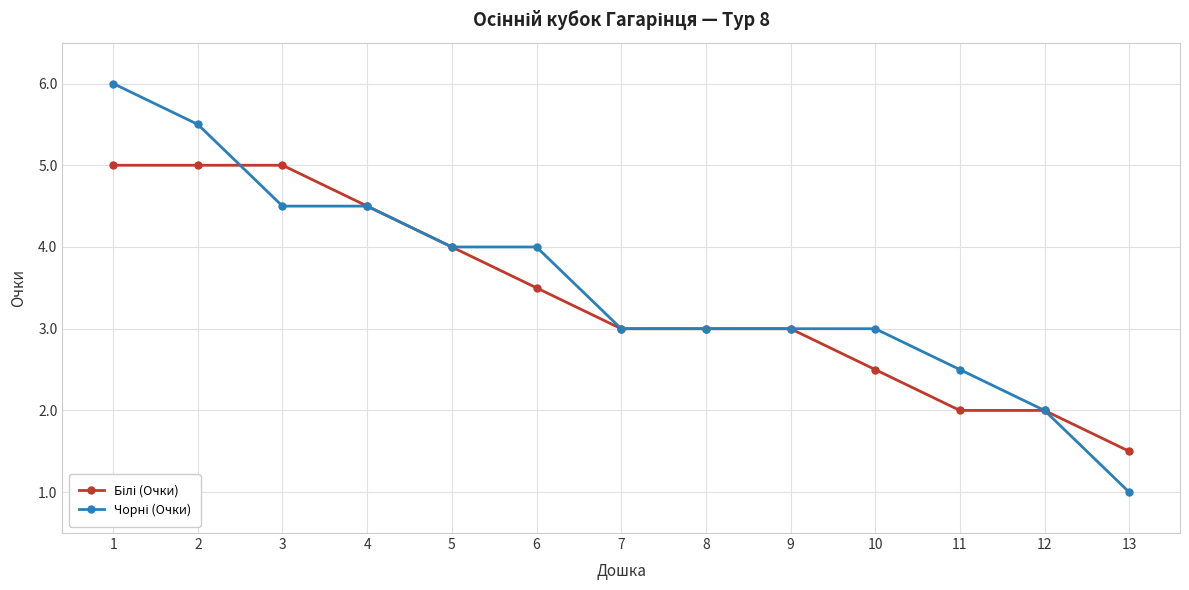

At which category is the sum across all series the highest?

1